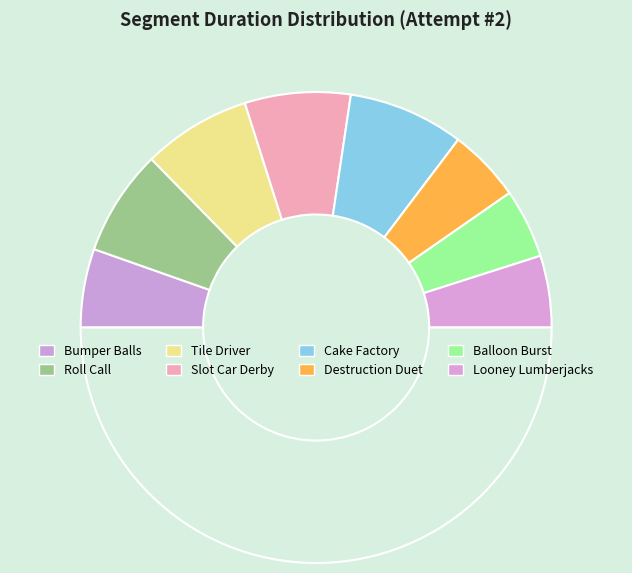

How many slices are in this pie chart?

9